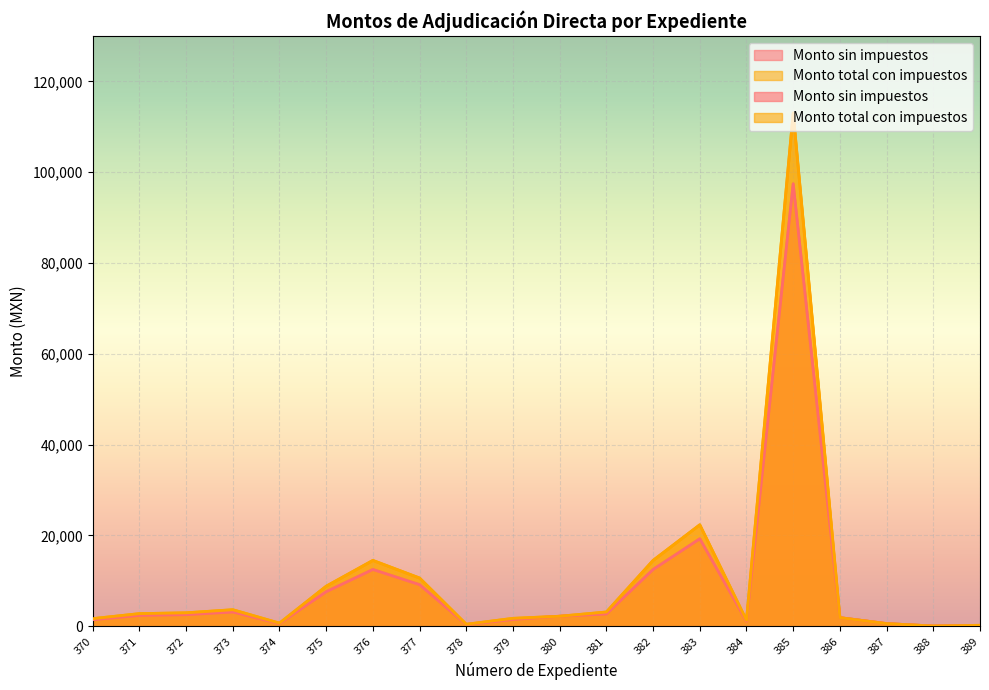

What is the lowest value of the Monto total con impuestos series?

51.8